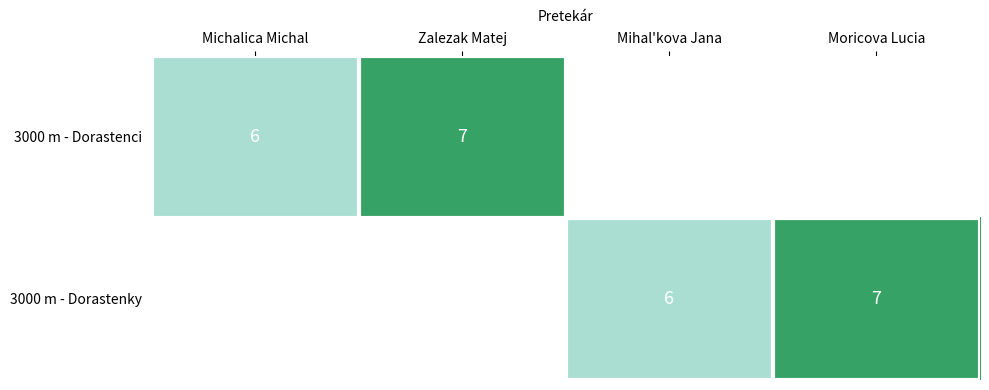

True or false: 3000 m - Dorastenci has a value of 8 at Michalica Michal.

False